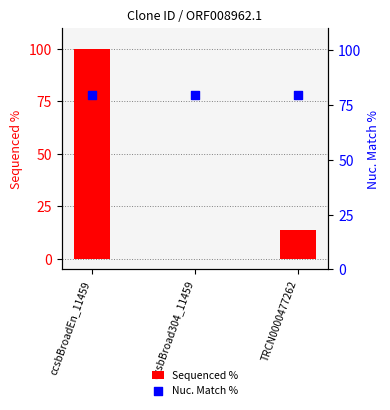

At which category is the sum across all series the highest?

ccsbBroadEn_11459